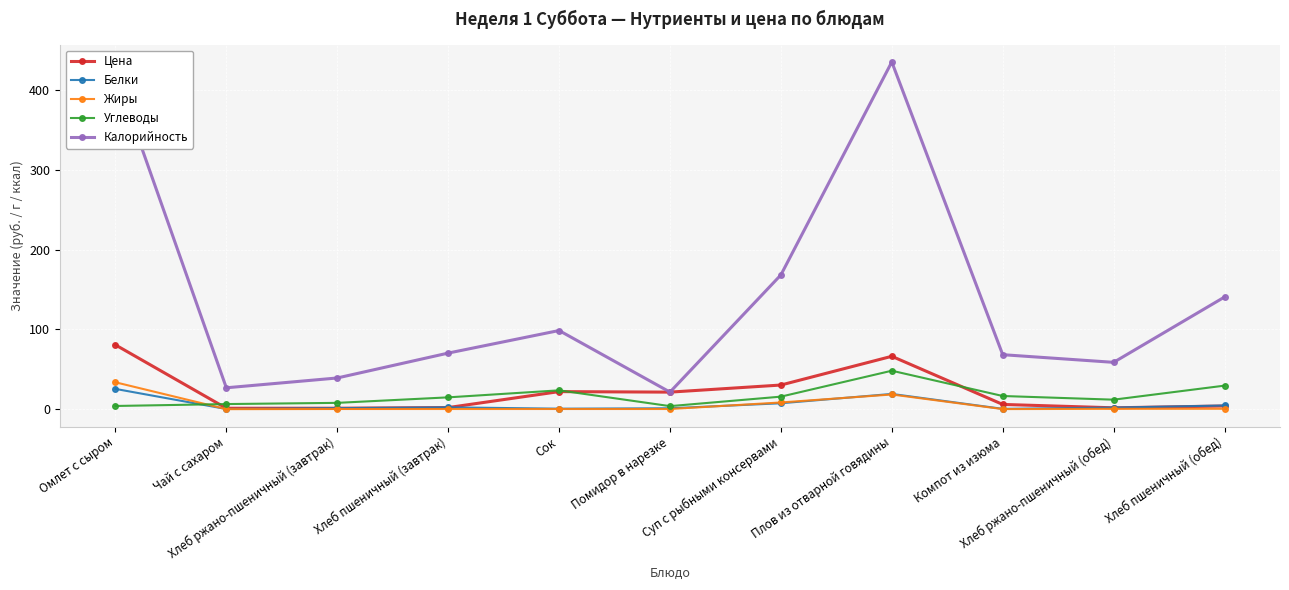

Which series has the largest total across all categories?

Калорийность